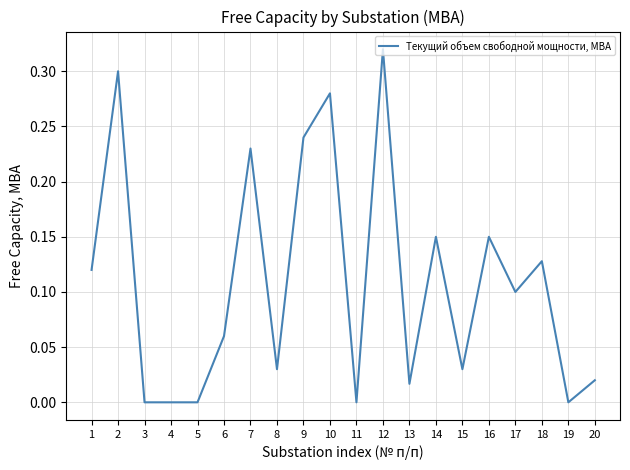

The value at 20 is 0.0. True or false?

True